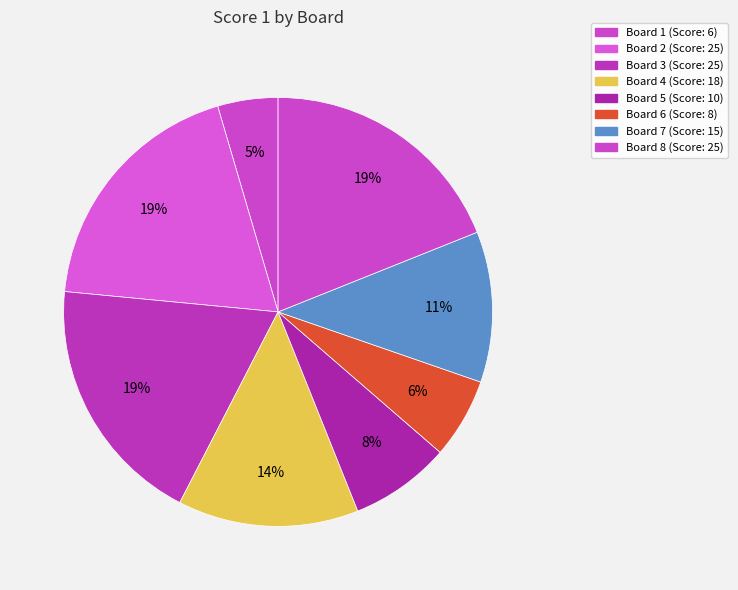

How many segments does this pie chart have?

8